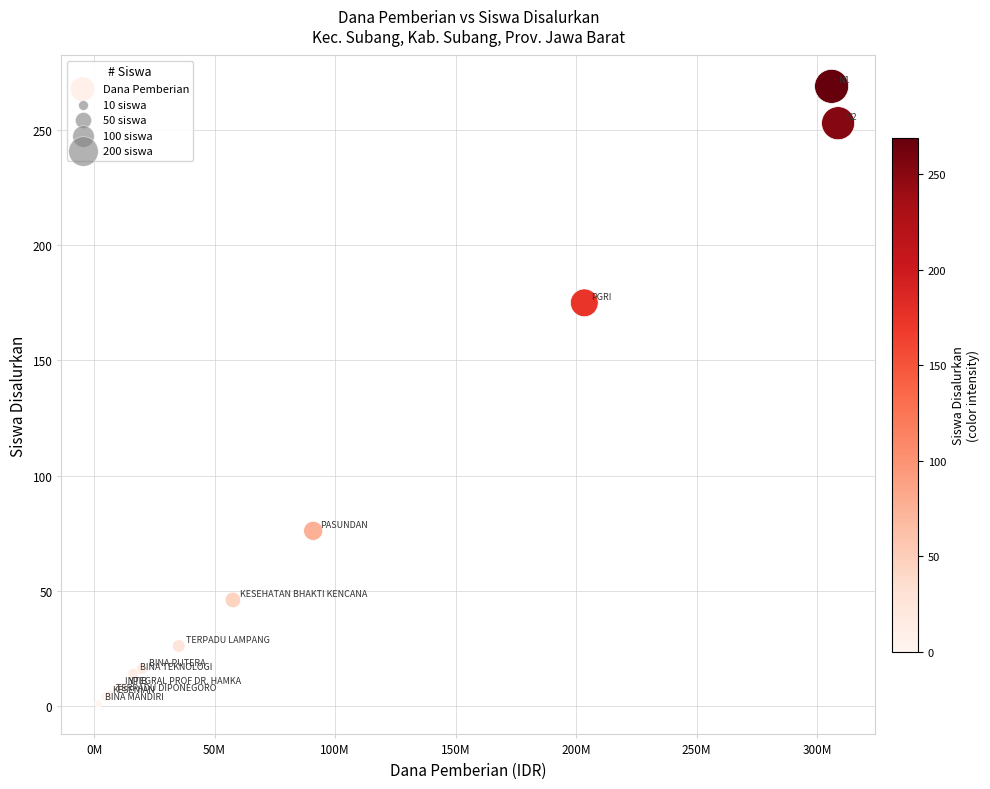

What Y value in the scatter plot is closest to 135?

175